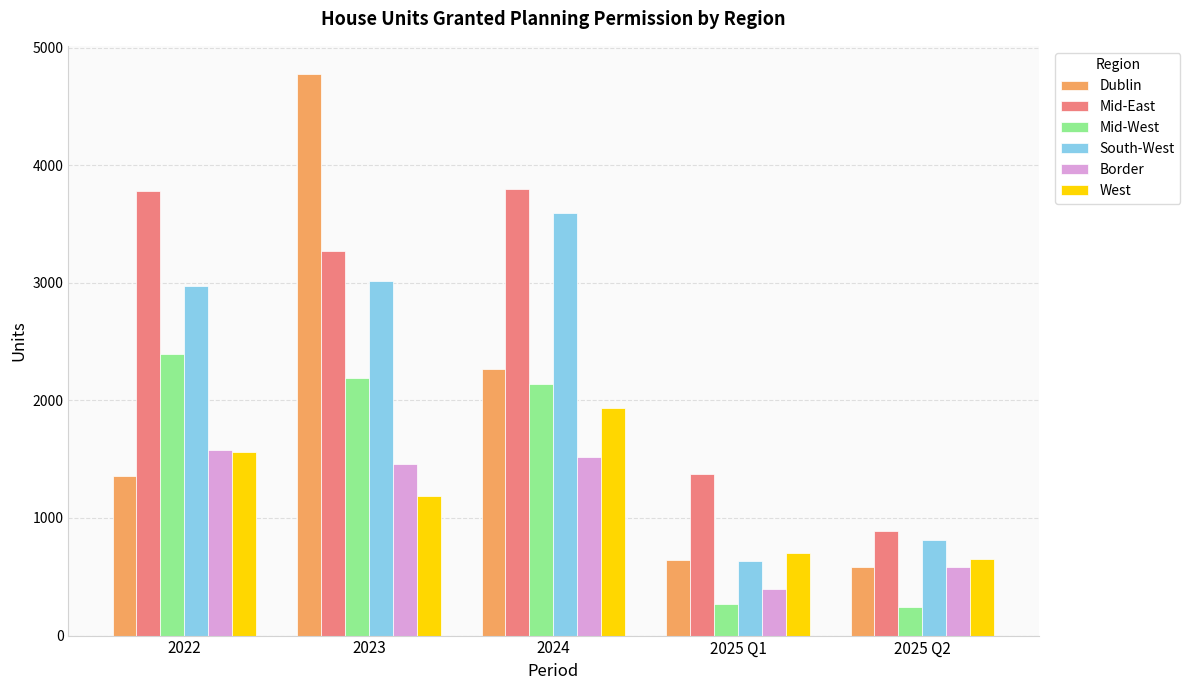

What are all the series names shown in the legend?

Dublin, Mid-East, Mid-West, South-West, Border, West